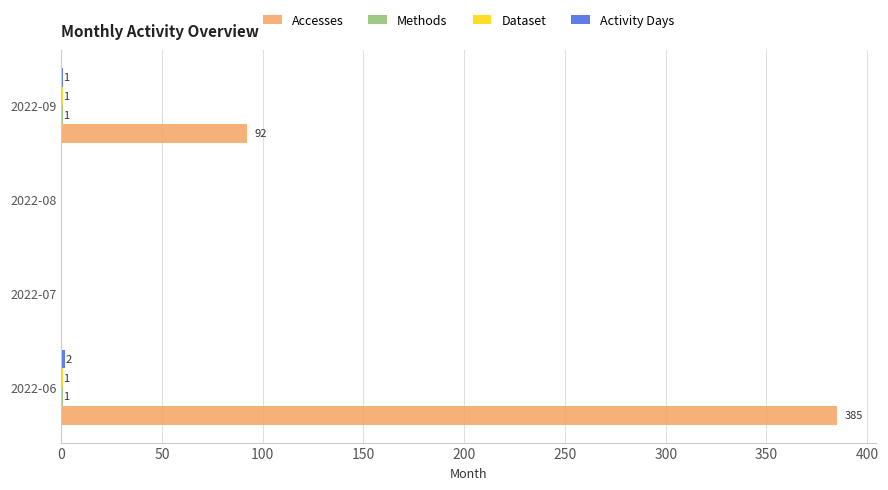

Which series has the largest total across all categories?

Accesses